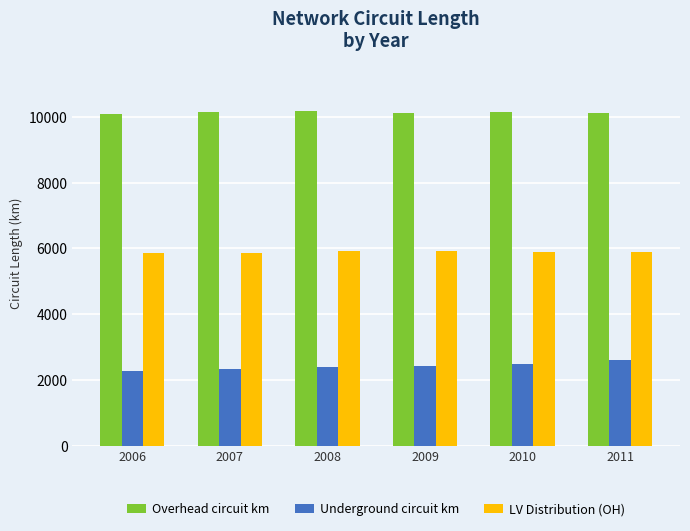

What is the lowest value of the Underground circuit km series?

2276.0